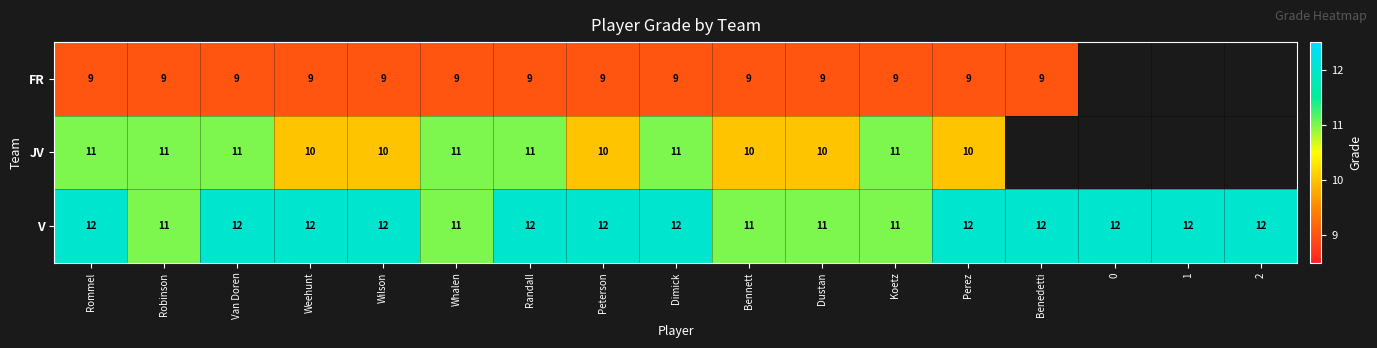

What is the spread (max minus min) of values at Weehunt?

3